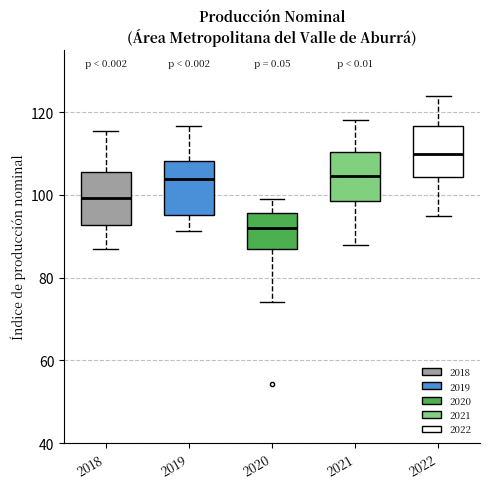

Which box has the highest median line?

2022